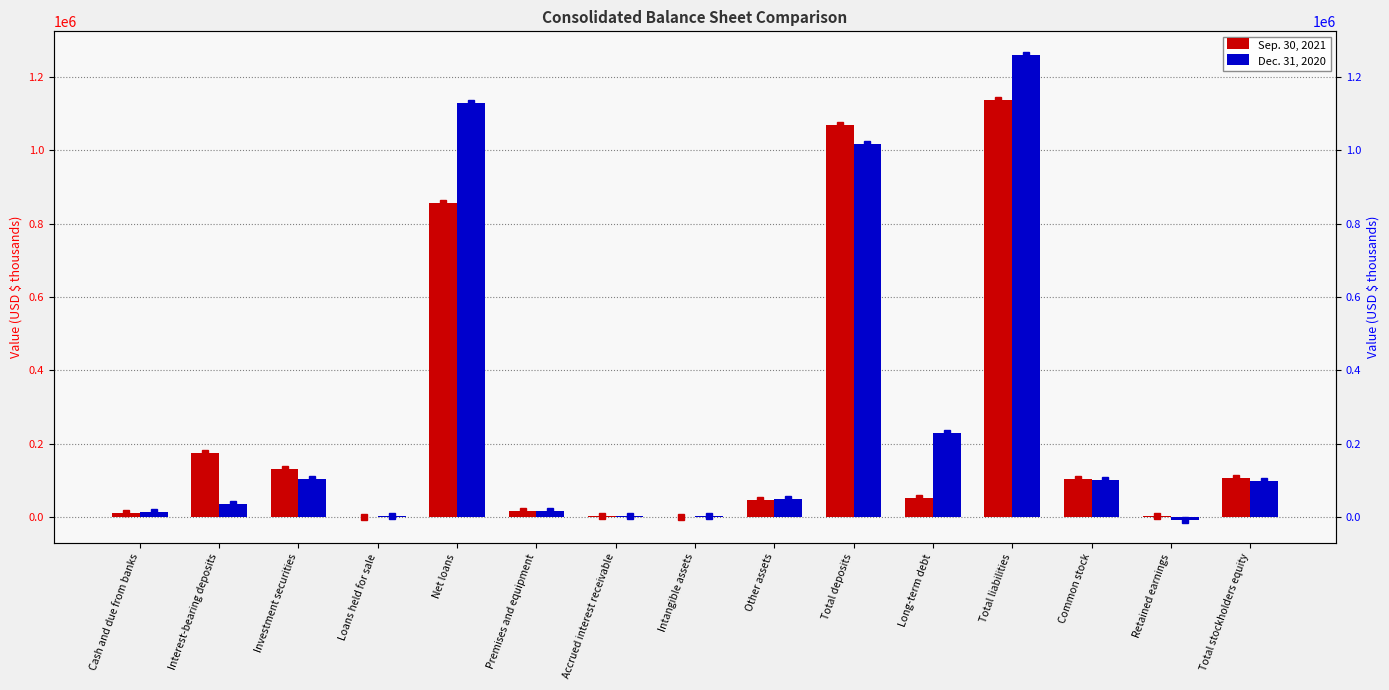

What is the highest value of the Dec. 31, 2020 series?

1260122